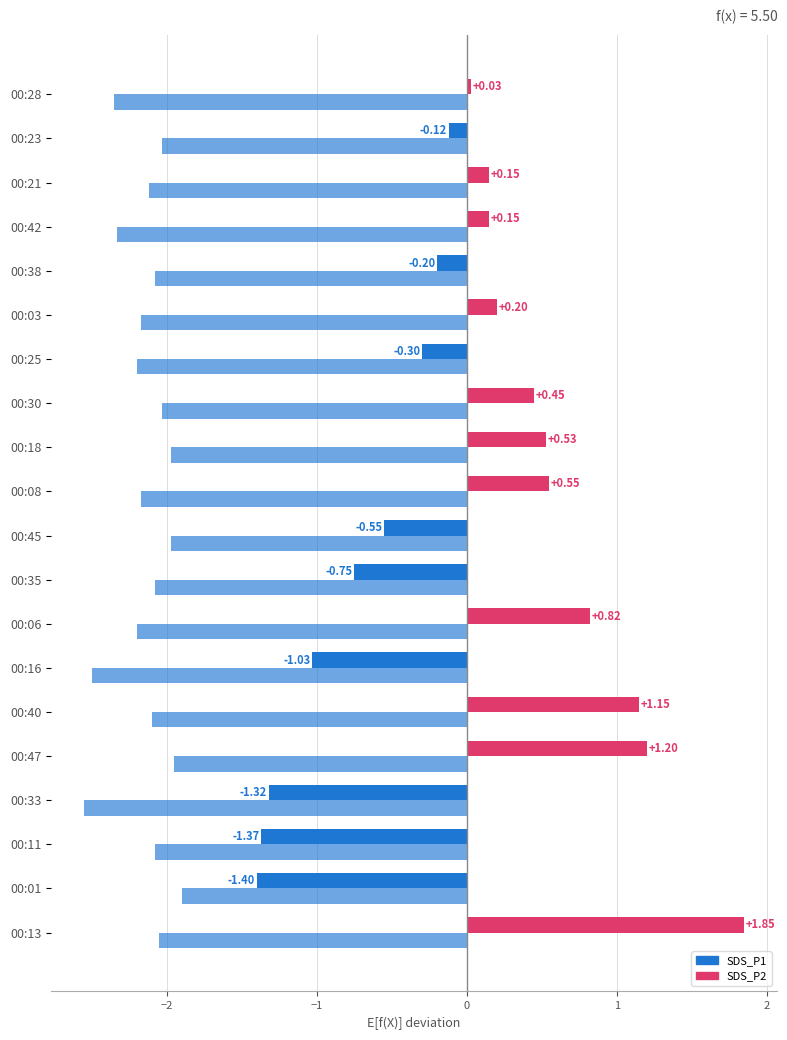

How many categories are shown in the chart?

20